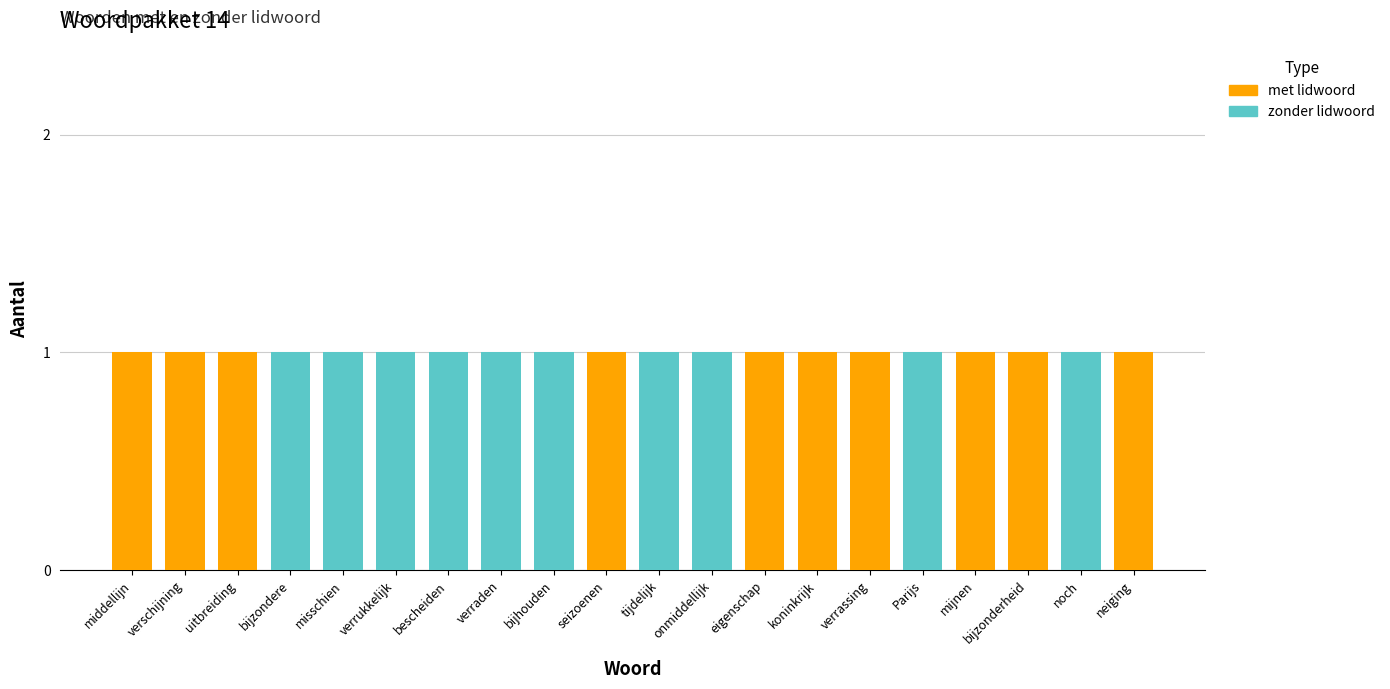

The met lidwoord series shows 1 at noch. True or false?

False